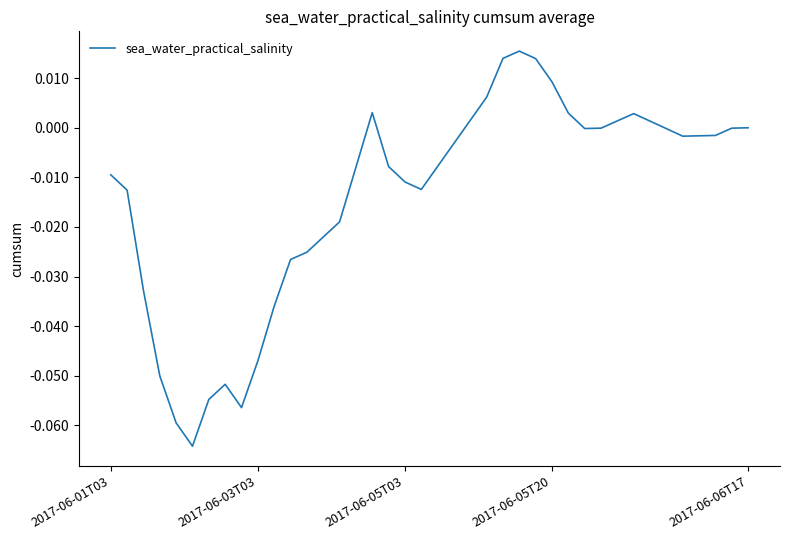

True or false: the data has more than 0 interior local peaks.

True